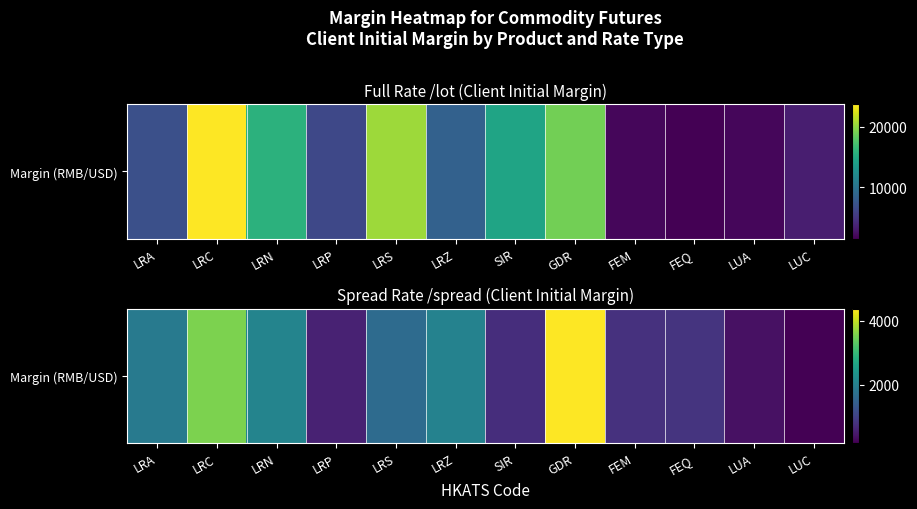

Rank the categories by value from highest to lowest.

GDR, LRC, LRN, LRZ, LRA, LRS, FEQ, FEM, SIR, LRP, LUA, LUC